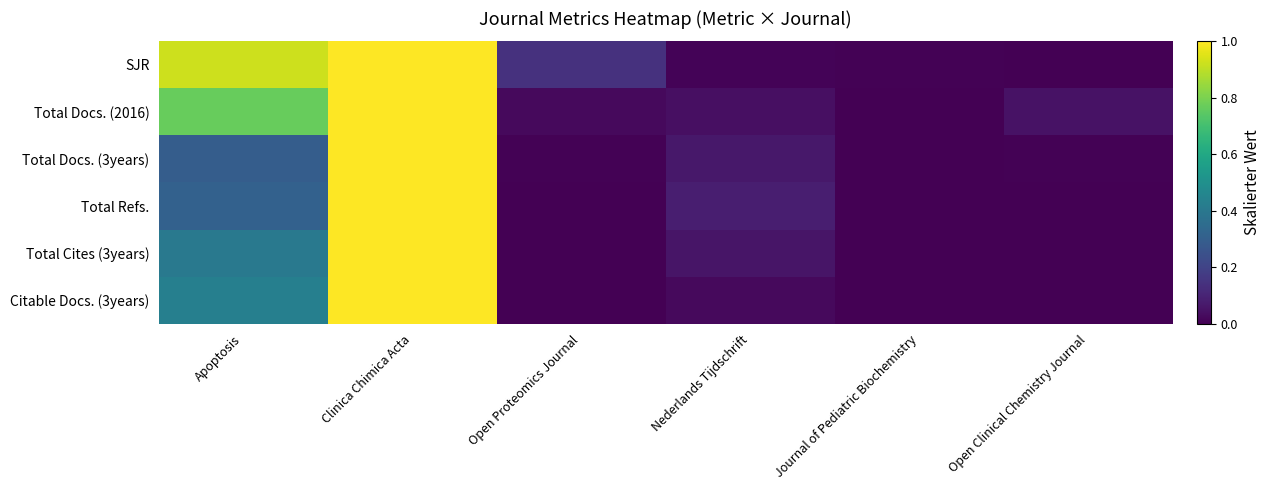

Count the number of categories in the chart.

6